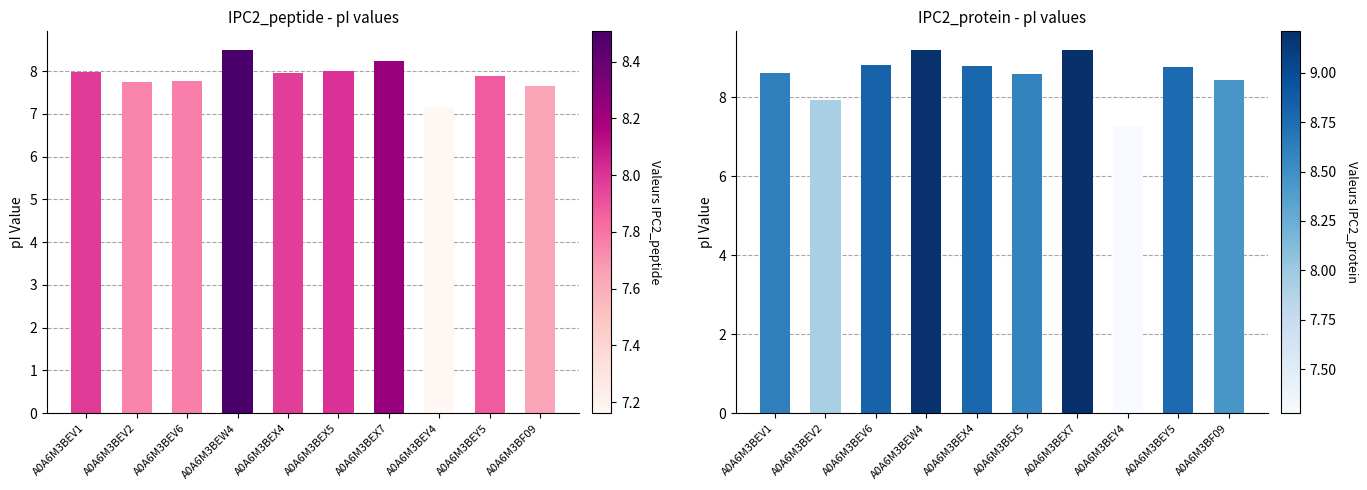

What is the maximum value for IPC2_protein?

9.2